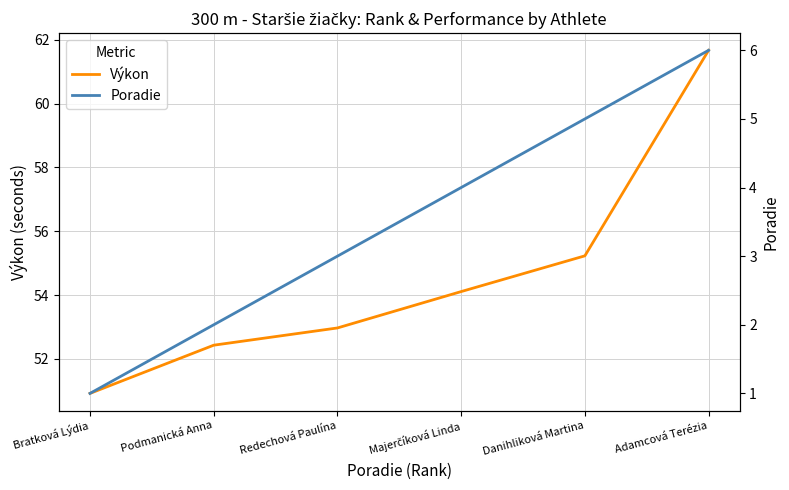

Reading right to left, extract all data points from this chart.

Výkon: Adamcová Terézia=61.7	Danihliková Martina=55.2	Majerčíková Linda=54.1	Redechová Paulína=53.0	Podmanická Anna=52.4	Bratková Lýdia=50.9
Poradie: Adamcová Terézia=6.0	Danihliková Martina=5.0	Majerčíková Linda=4.0	Redechová Paulína=3.0	Podmanická Anna=2.0	Bratková Lýdia=1.0